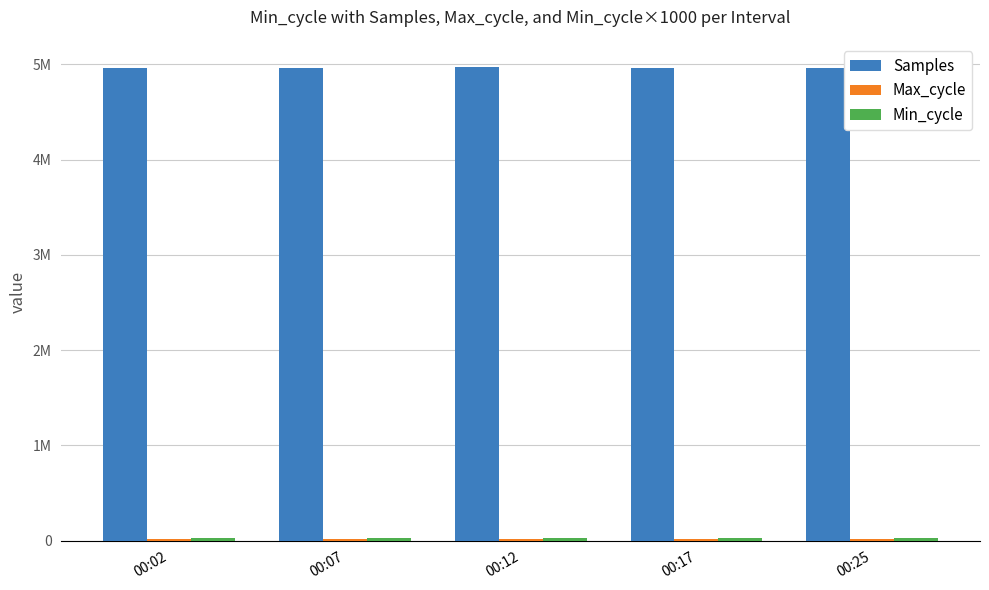

Reading left to right, list all the values displayed in this chart.

Samples: 4966171	4965978	4966862	4965574	4966321
Max_cycle: 20082	19906	19913	19910	19938
Min_cycle: 28000	29000	28000	29000	28000